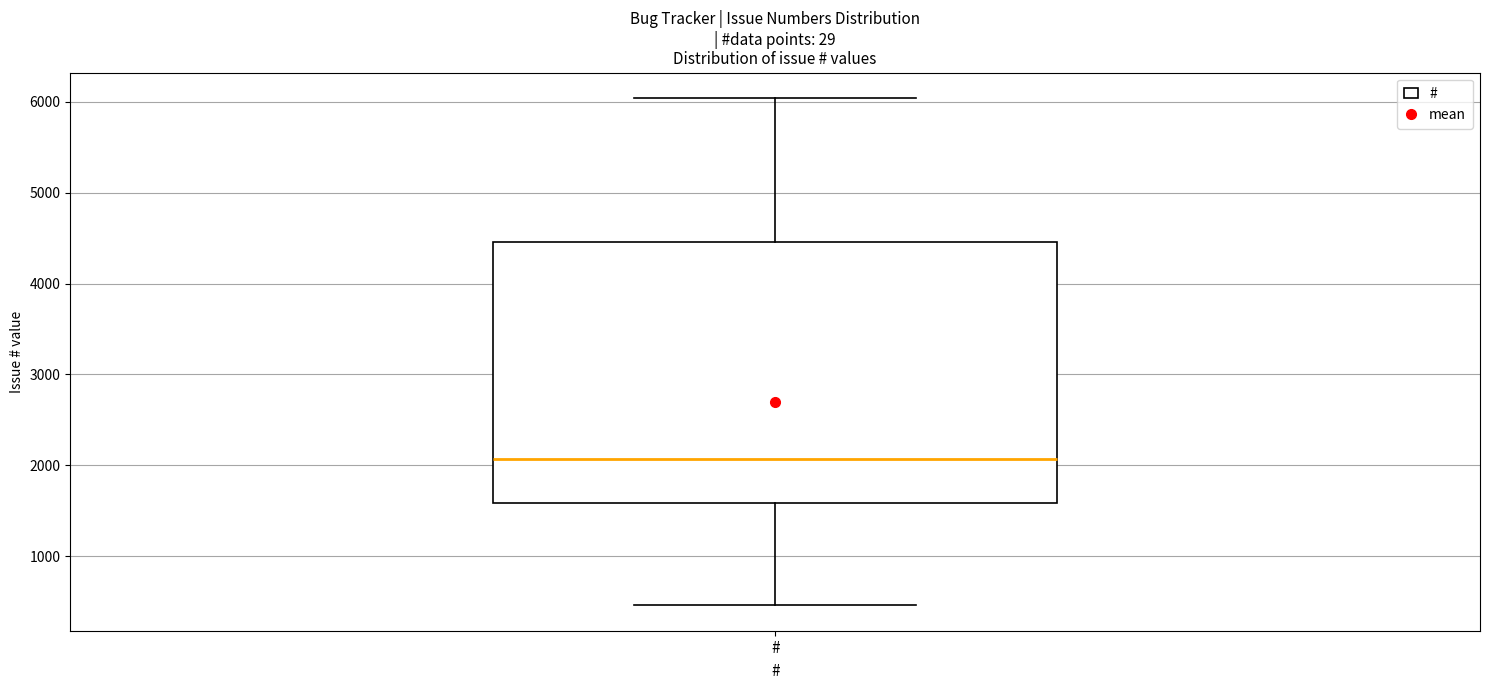

Transcribe this box plot: give where the median line is, the range the box spans, and where the two whiskers end, as read against the y-axis. The values are not printed on the chart, so give them approximately, as read against the axis.

median 2100, box 1600 to 4500, whiskers 500 to 6000